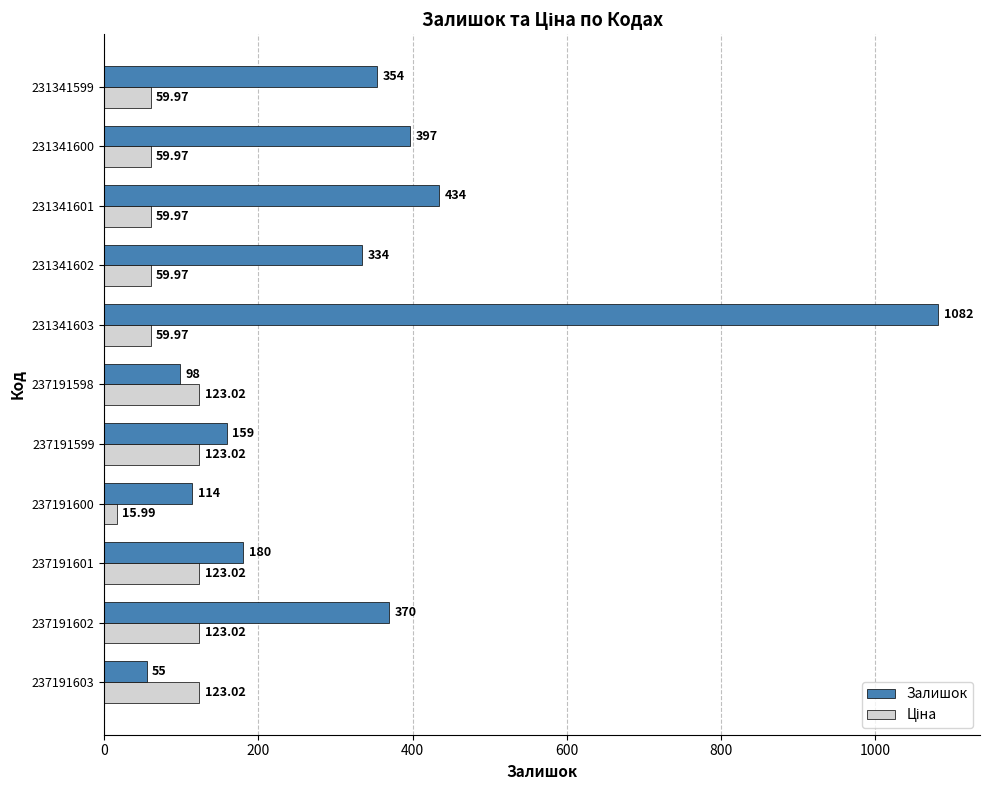

What is the total value across all series at 231341603?

1142.0